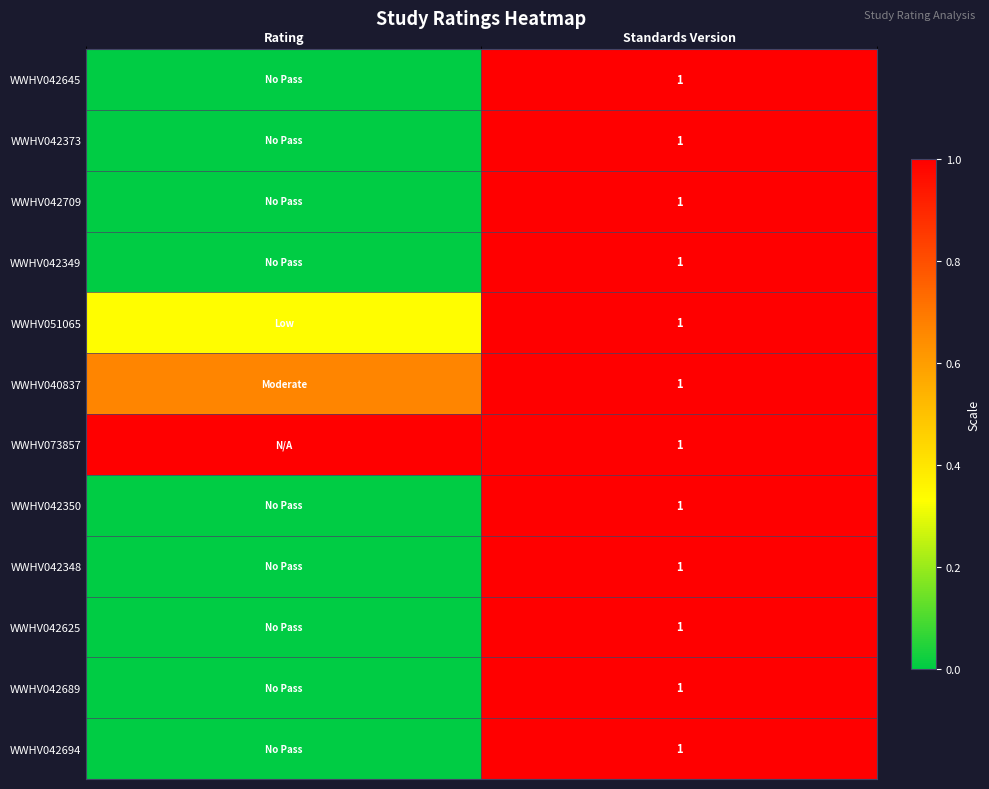

At which category is the sum across all series the highest?

Standards Version